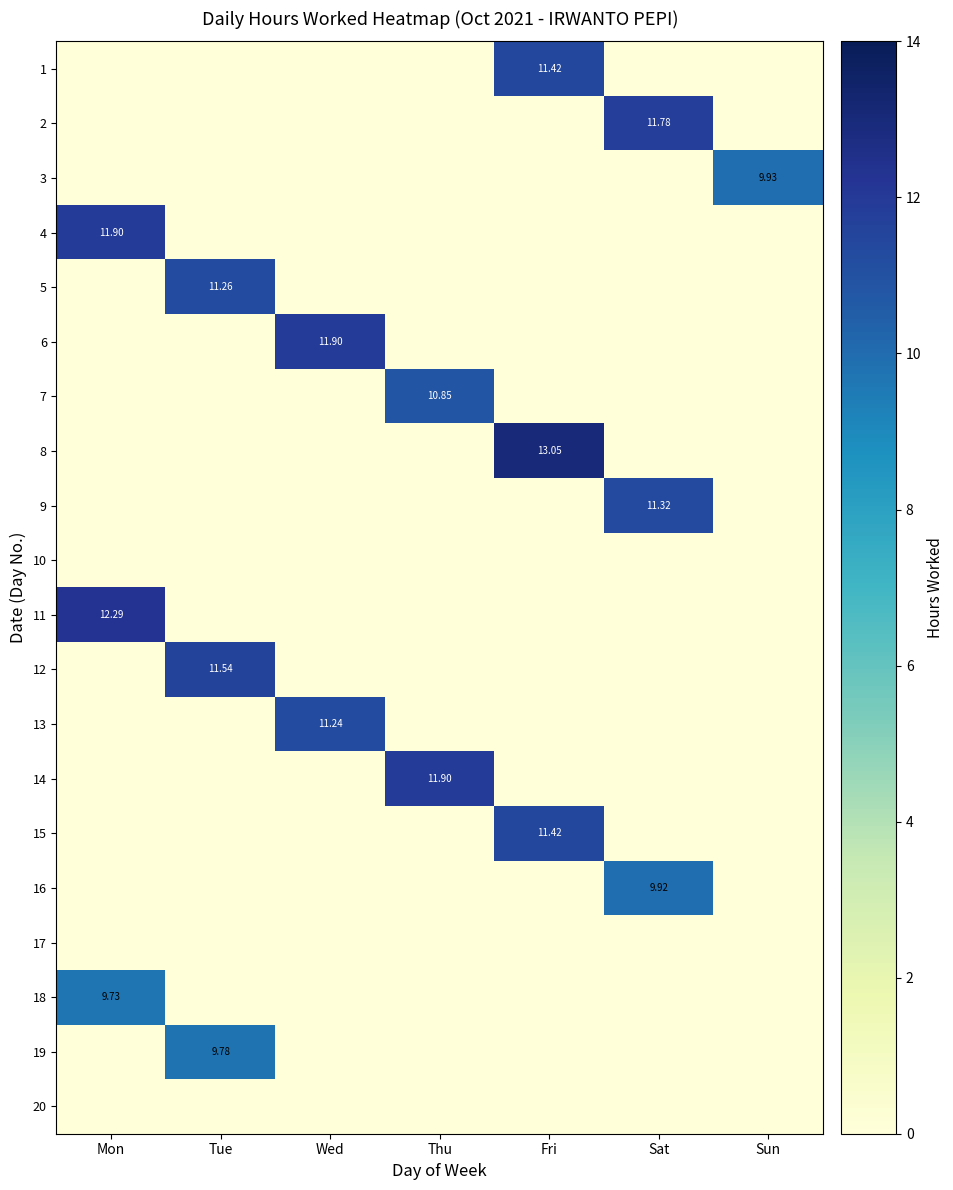

At which category is the sum across all series the highest?

Fri